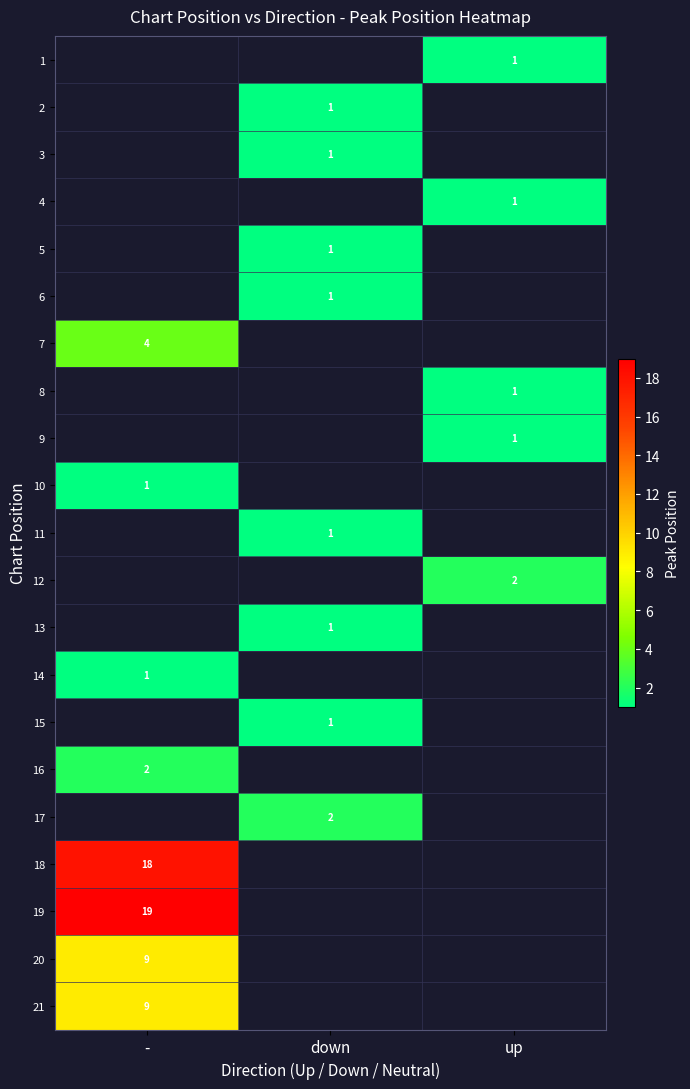

The value of 21 at - is 5. True or false?

False